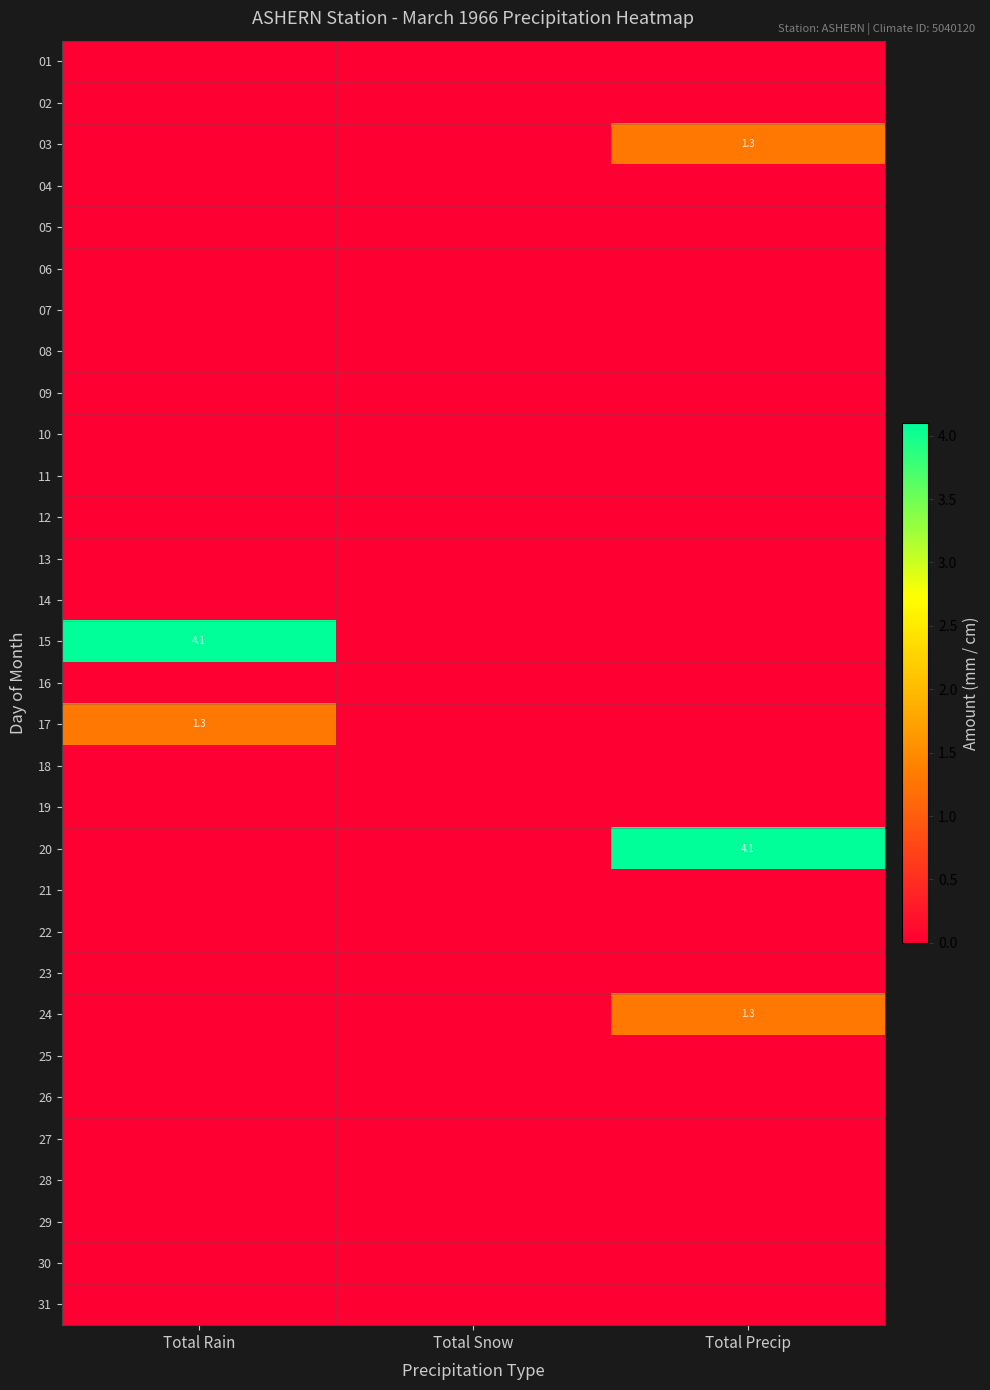

At how many categories does at least one series exceed 0?

2